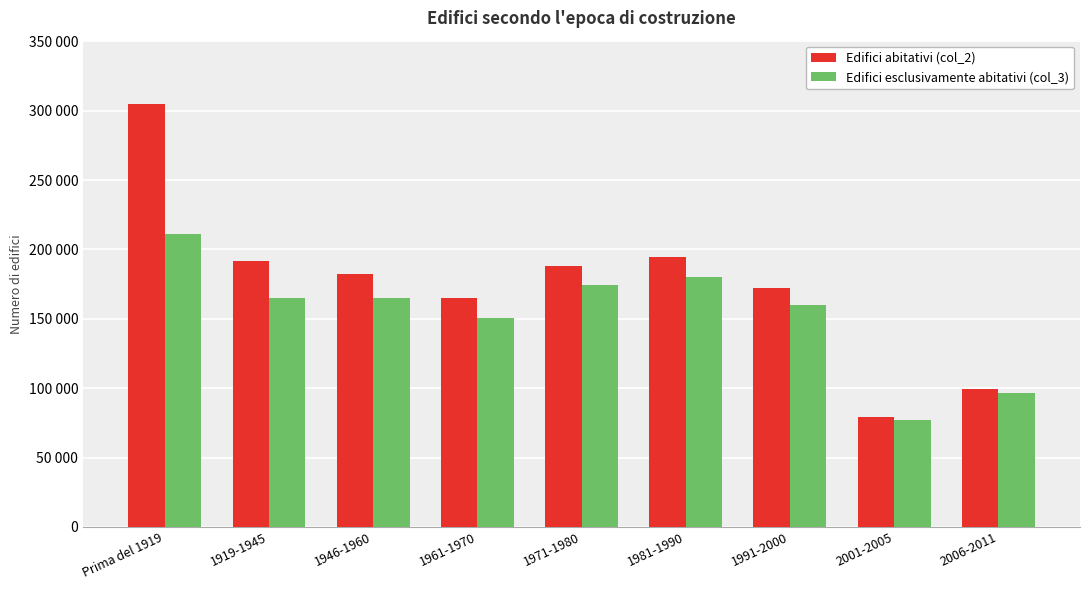

Does the chart contain any negative values?

No